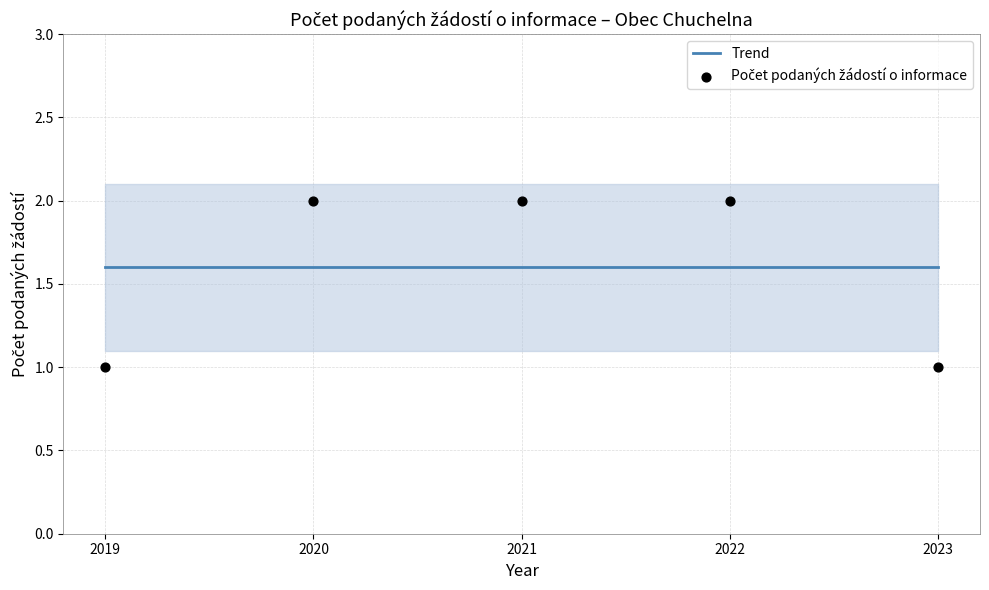

Which series reaches the minimum Y coordinate?

Počet podaných žádostí o informace